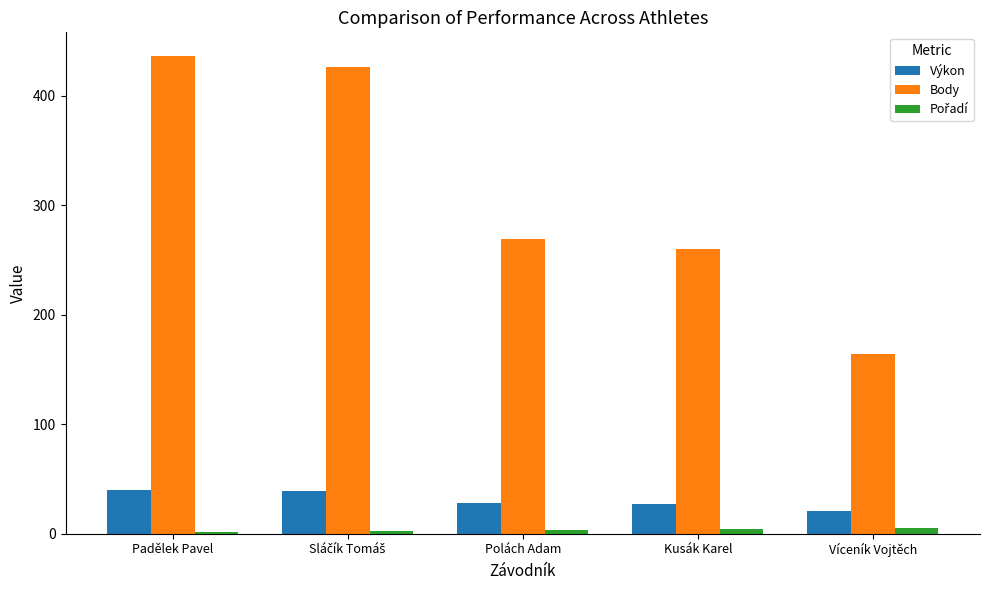

What is the sum of all Výkon values?

153.7